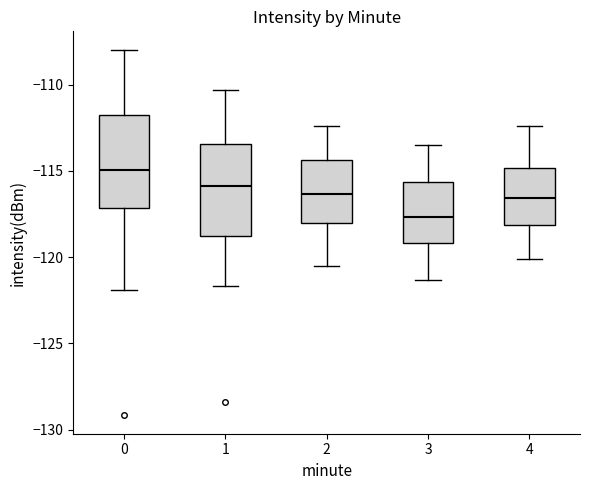

Reading left to right, read every box against the y-axis: the position of its median line, the range the box covers, and the ends of its whiskers. The values are not printed on the chart, so give them approximately, as read against the axis.

0: median -115.0, box -117.0 to -112.0, whiskers -122.0 to -108.0
1: median -116.0, box -118.5 to -113.5, whiskers -121.5 to -110.5
2: median -116.5, box -118.0 to -114.5, whiskers -120.5 to -112.5
3: median -117.5, box -119.0 to -115.5, whiskers -121.5 to -113.5
4: median -116.5, box -118.0 to -115.0, whiskers -120.0 to -112.5